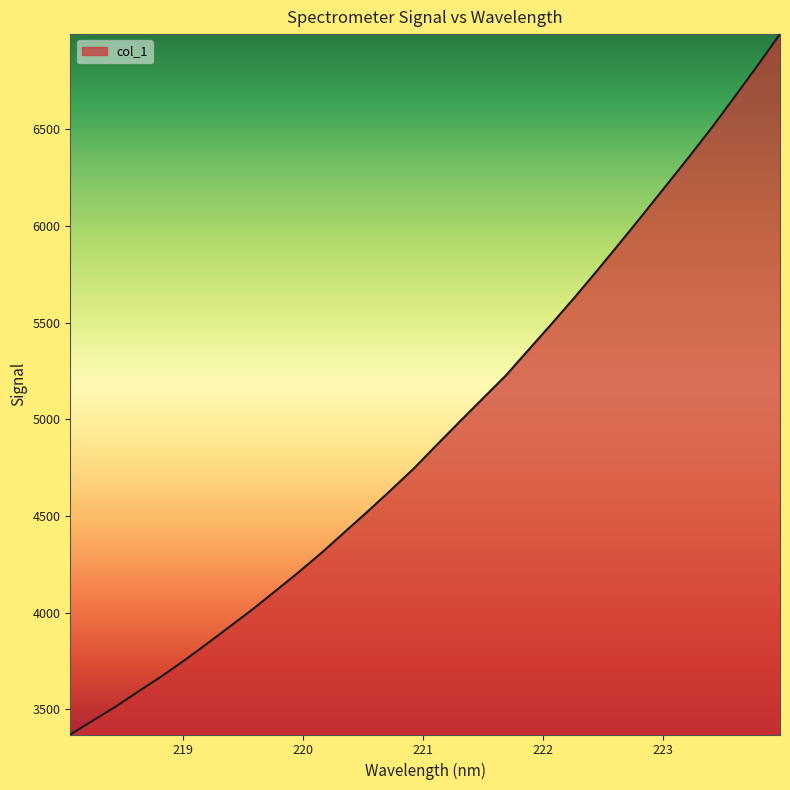

What is the average value?

4940.1